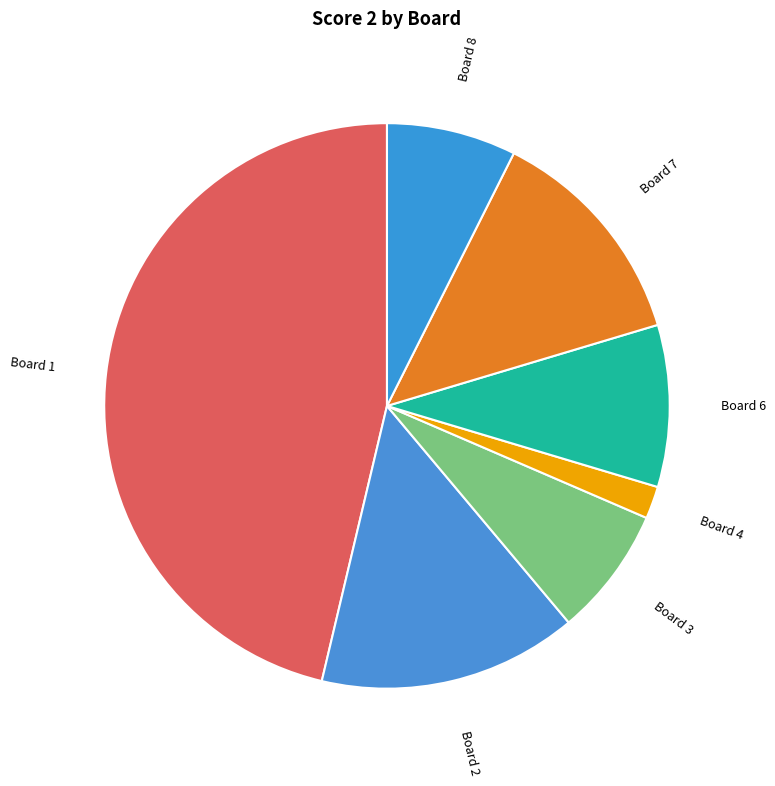

True or false: Board 6 accounts for 9% of the total.

True